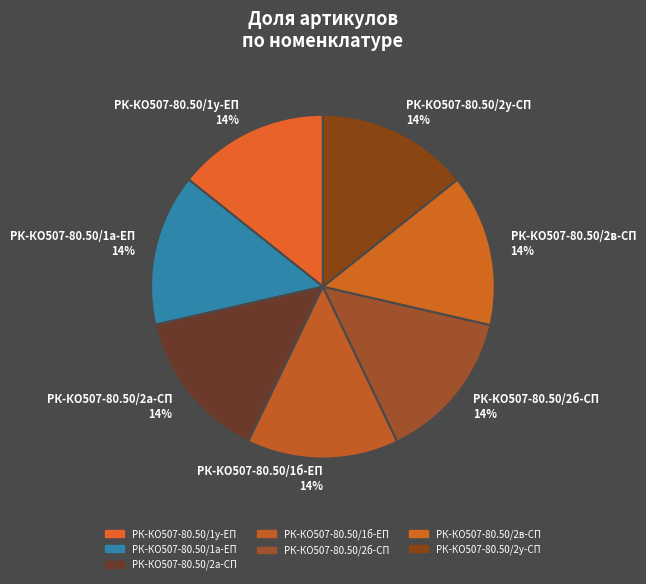

What is the ratio of the value at РК-КО507-80.50/1у-ЕП to the value at РК-КО507-80.50/2а-СП?

1.0